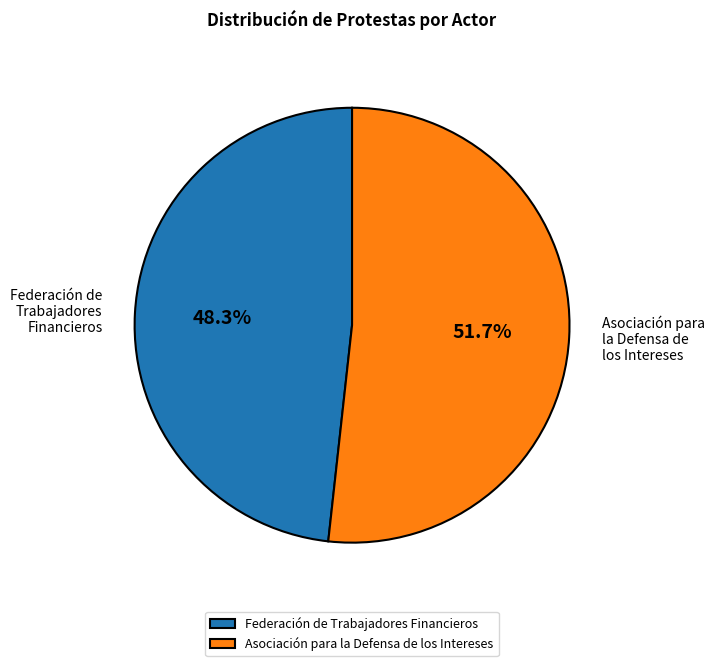

The Asociación para la Defensa de los Intereses slice represents 43% of the pie. True or false?

False